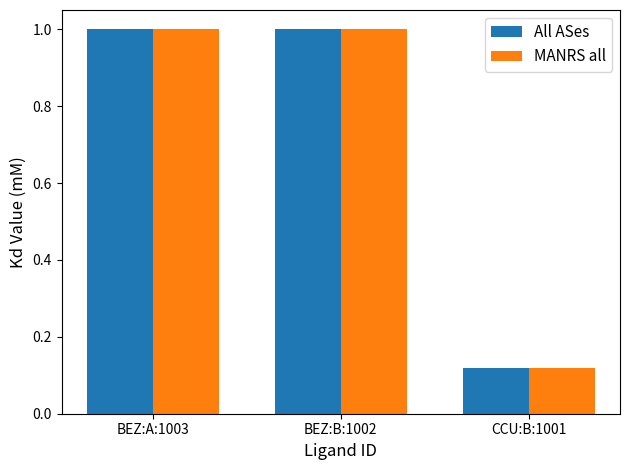

Which label corresponds to the smallest value in the chart?

CCU:B:1001